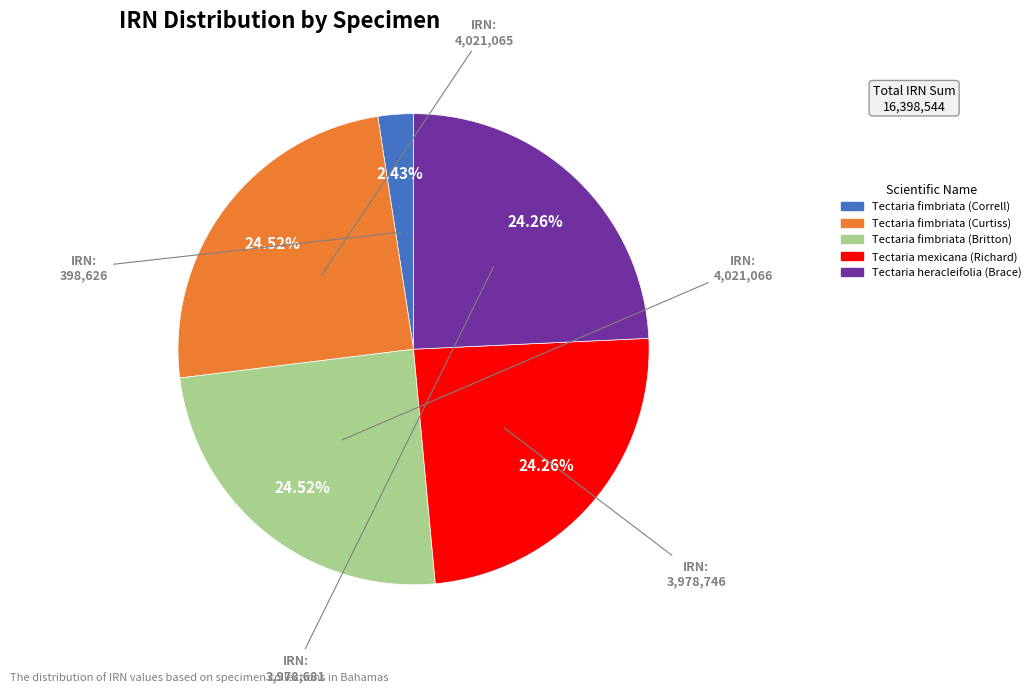

Combined, what portion of the pie is Tectaria mexicana (Richard) and Tectaria fimbriata (Correll)?

26.7%